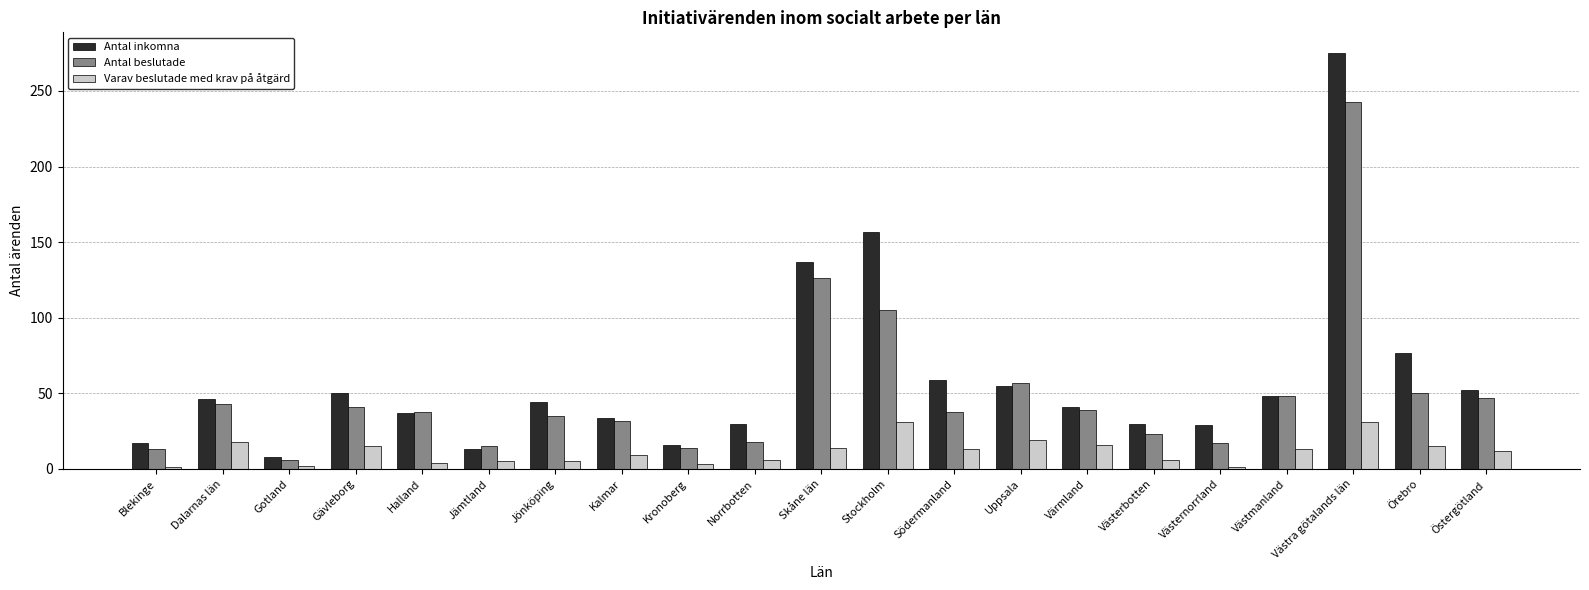

At which label does Antal inkomna reach its peak?

Västra götalands län